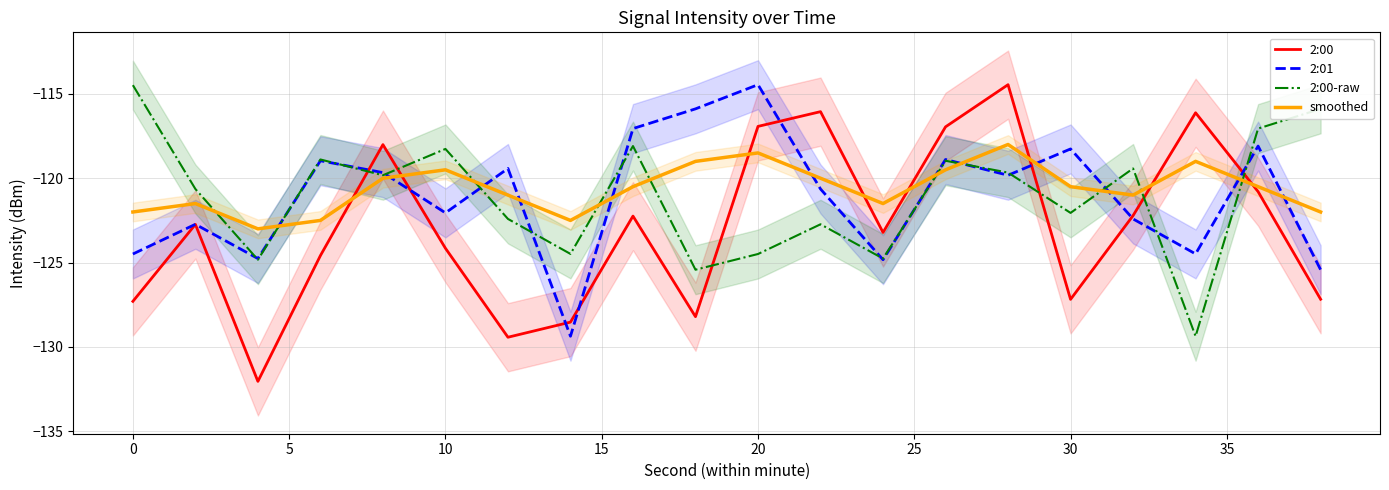

List the series in order of their peak value, lowest first.

smoothed, 2:00-raw, 2:00, 2:01